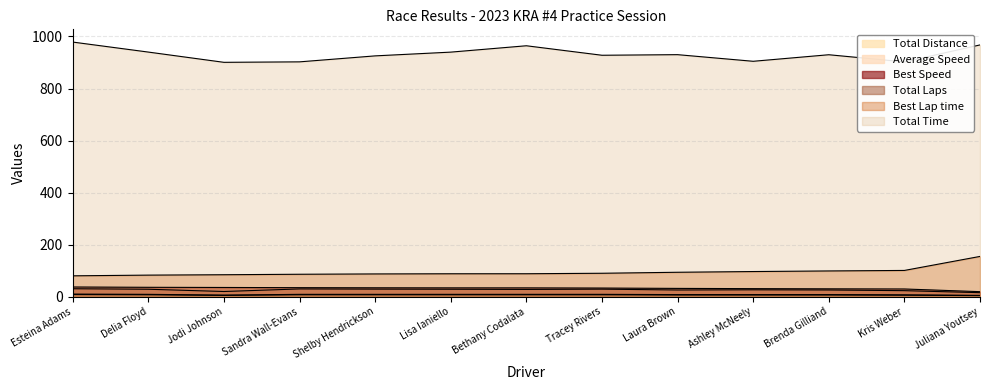

How many values in the Best Speed series are below 33?

5